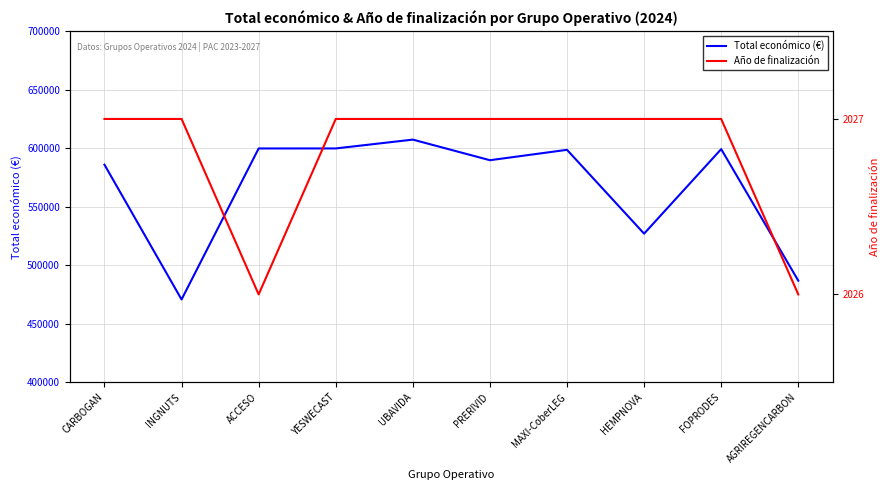

At how many categories does at least one series exceed 51628?

10